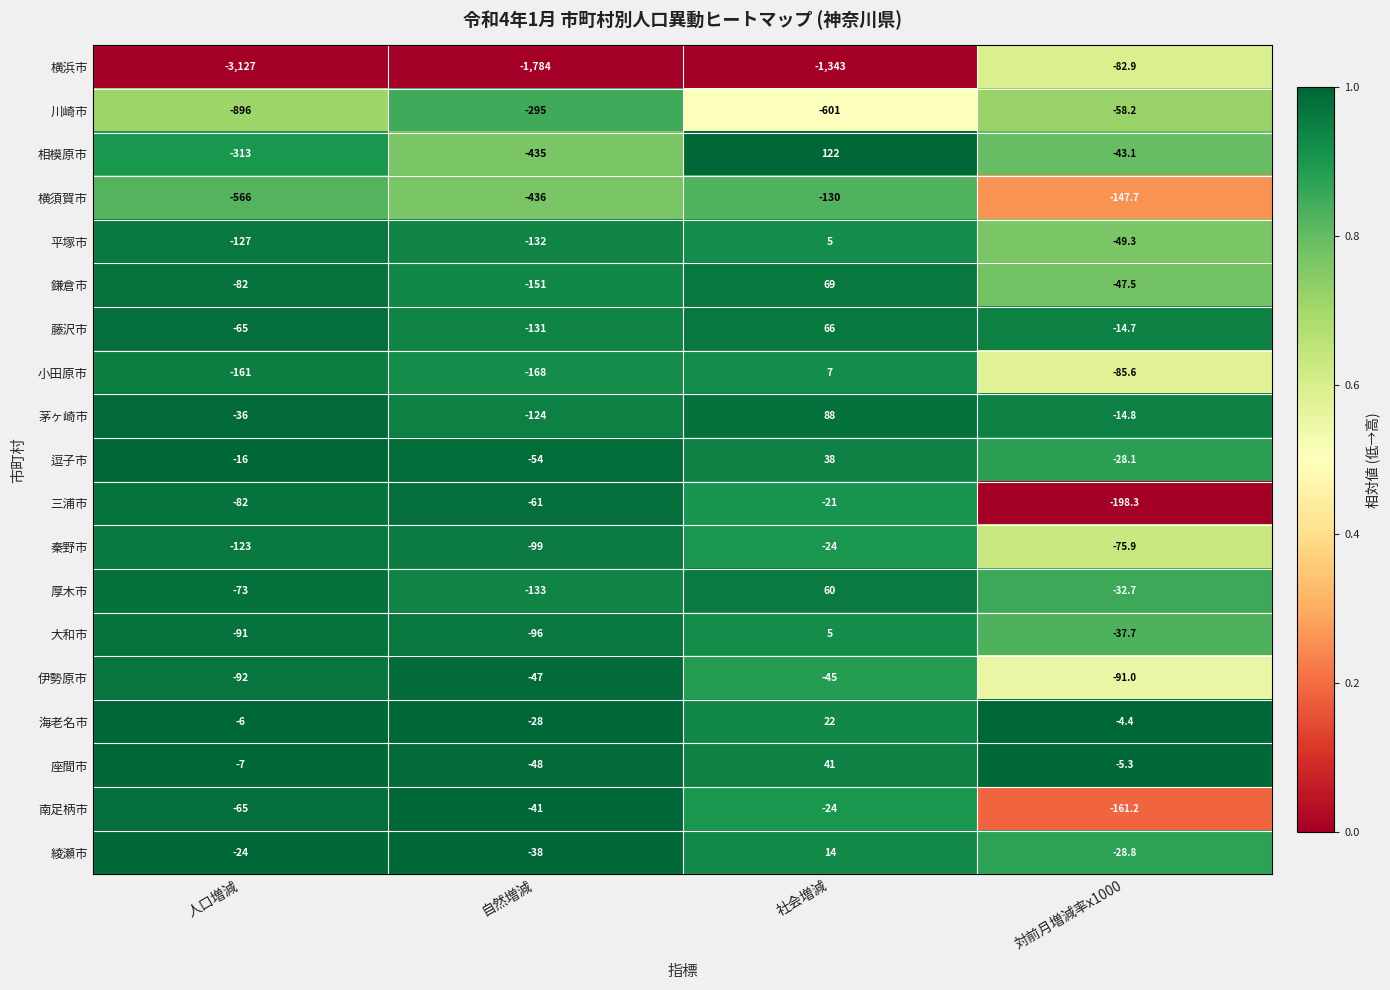

Which series changed the most between 人口増減 and 社会増減?

横浜市